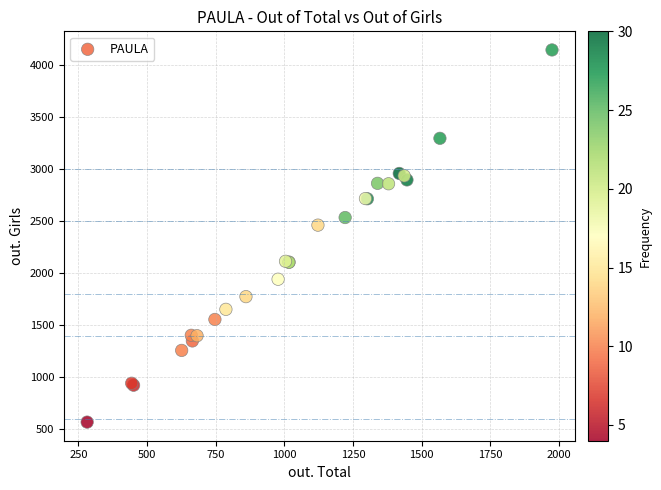

What Y value in the scatter plot is closest to 2355?

2460